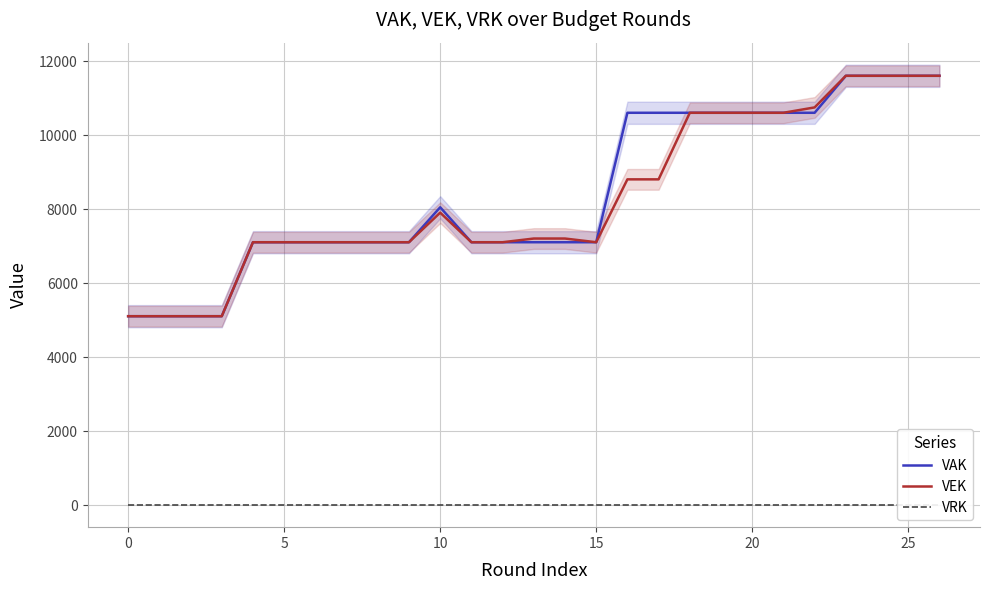

Is this an area chart (filled region under the line)?

No